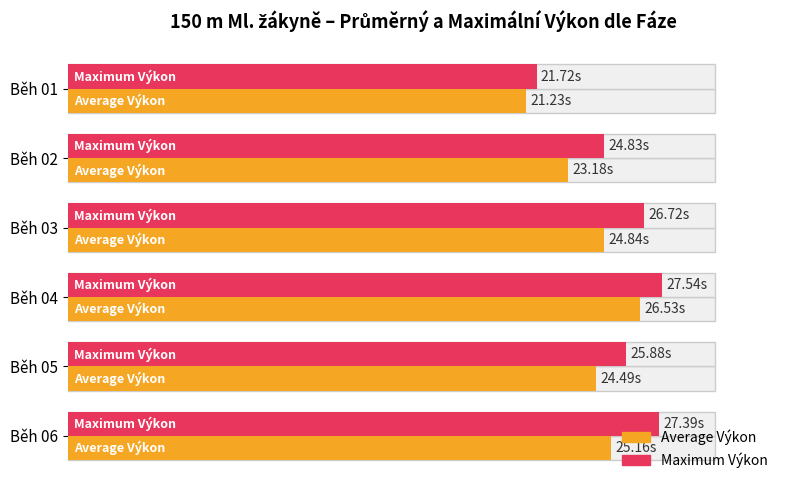

The value of Average Výkon at Běh 04 is 41.3. True or false?

False